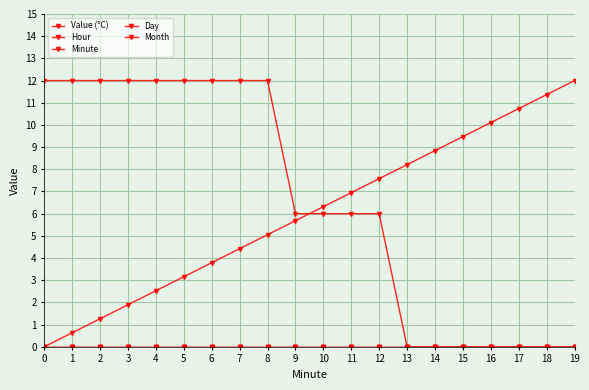

Is this an area chart (filled region under the line)?

No